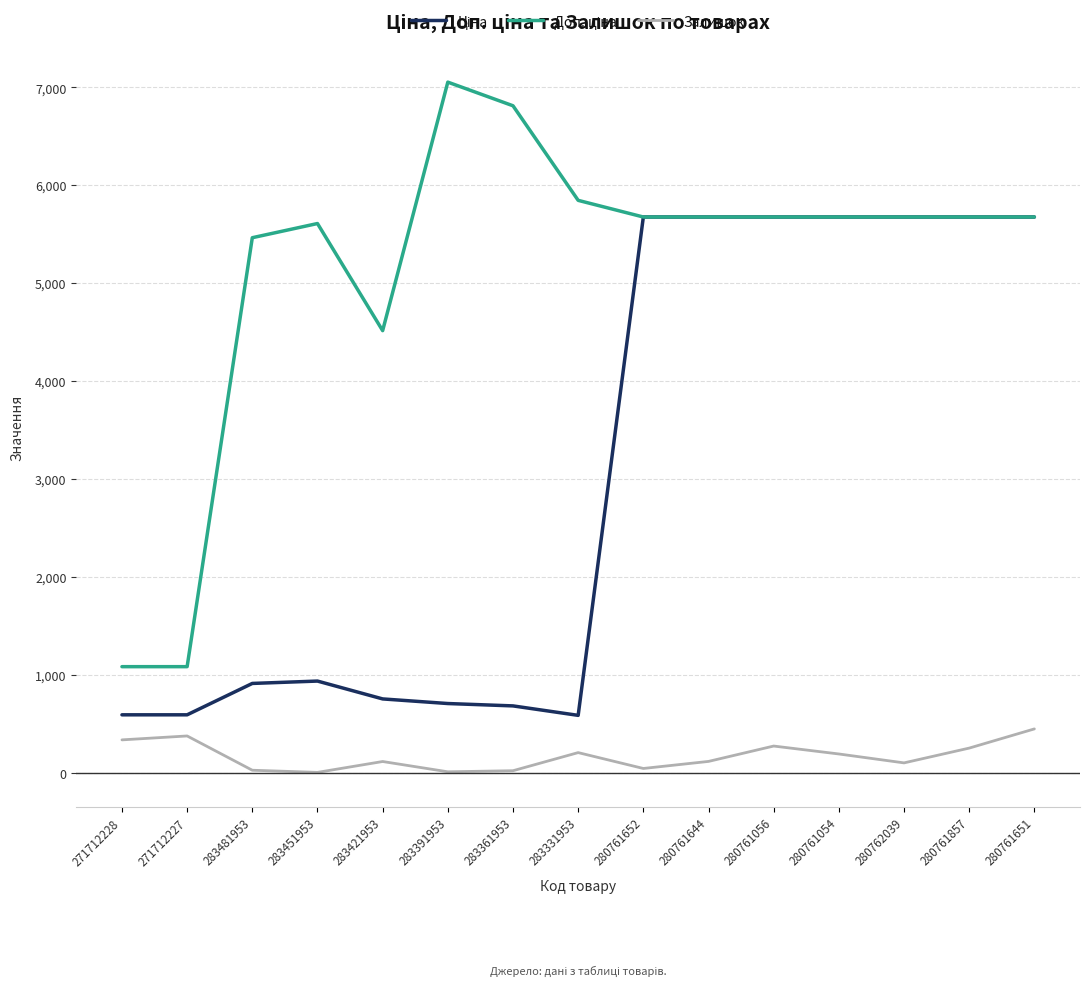

At which category does the chart reach its peak across all series?

283391953